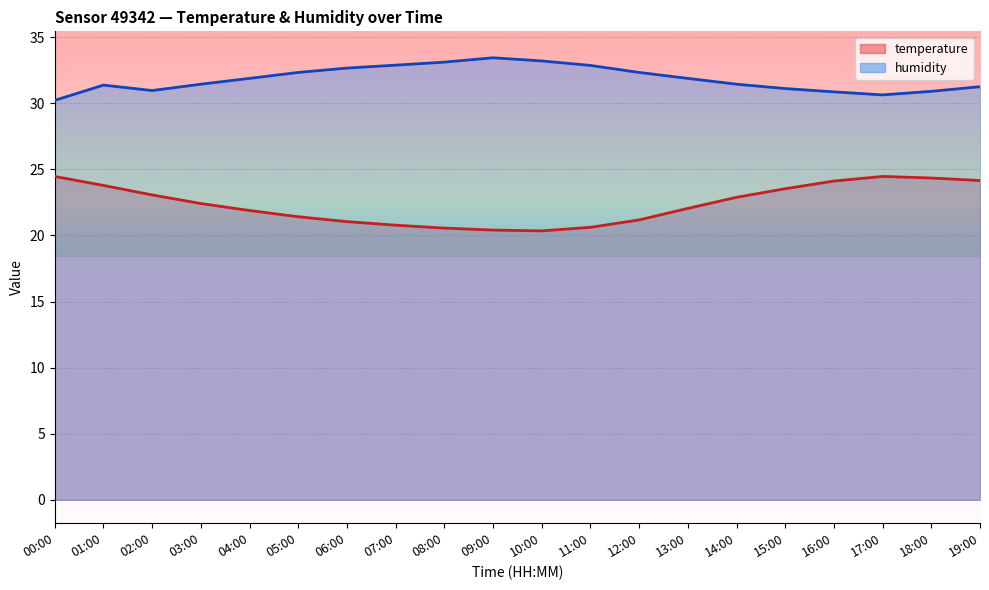

What is the value of the humidity point at the 7th from the left?

32.7